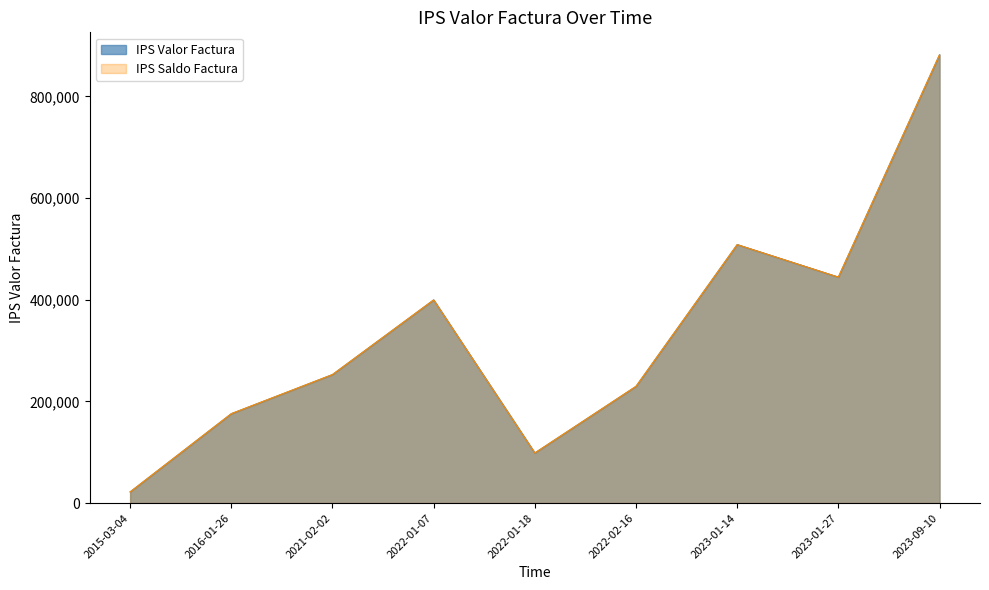

What is the total value across all series at 2015-03-04?

44000